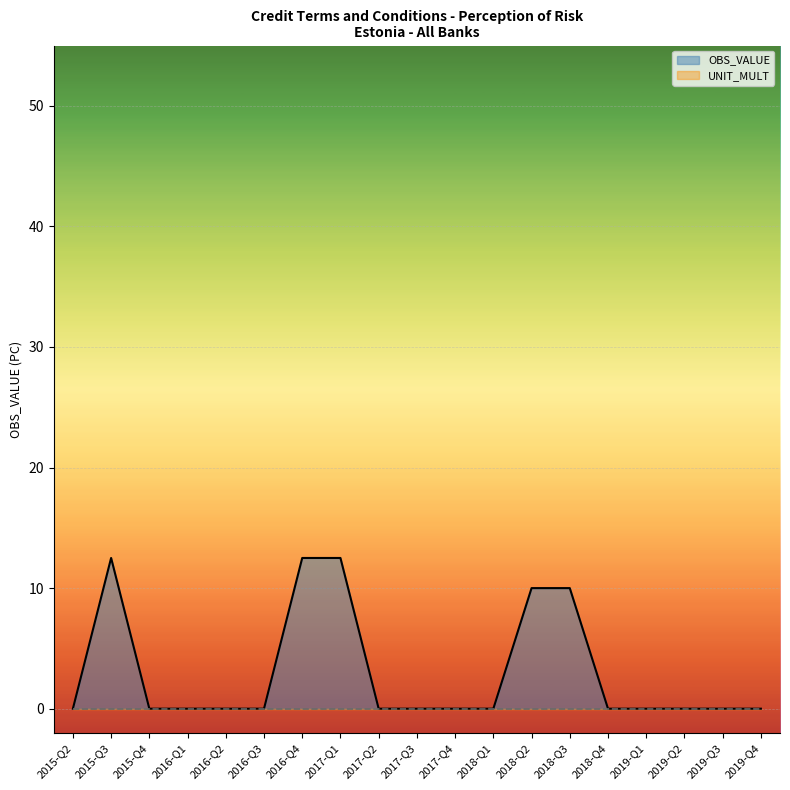

What is the label of the 19th point from the left?

2019-Q4